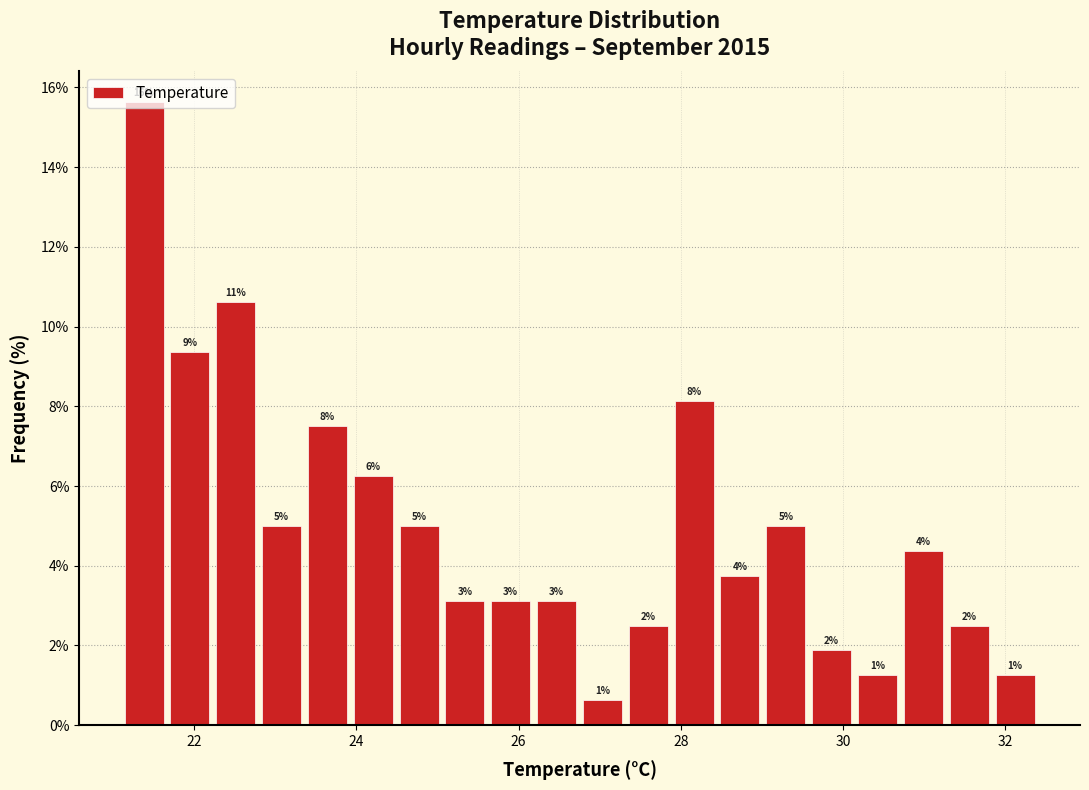

Read against the x-axis, roughly where is the centre of the tallest bar?

21.4